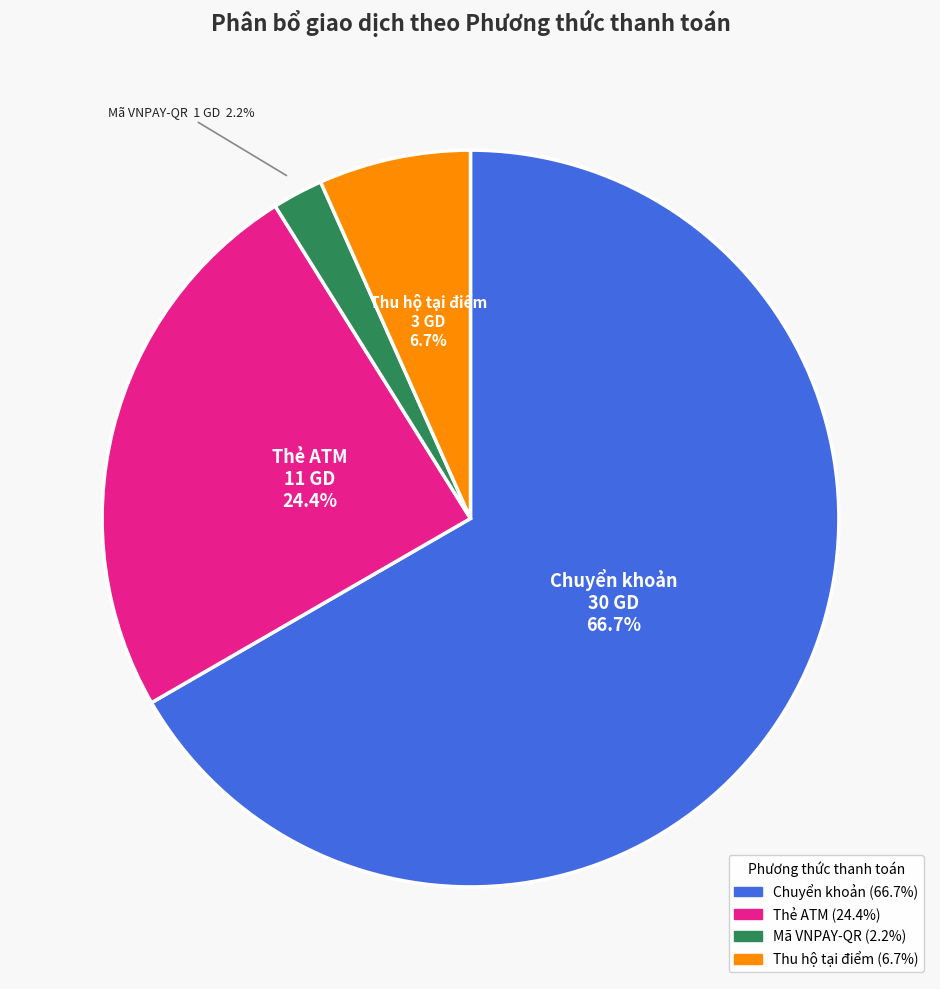

Is it true that Mã VNPAY-QR is 2% of the pie?

True